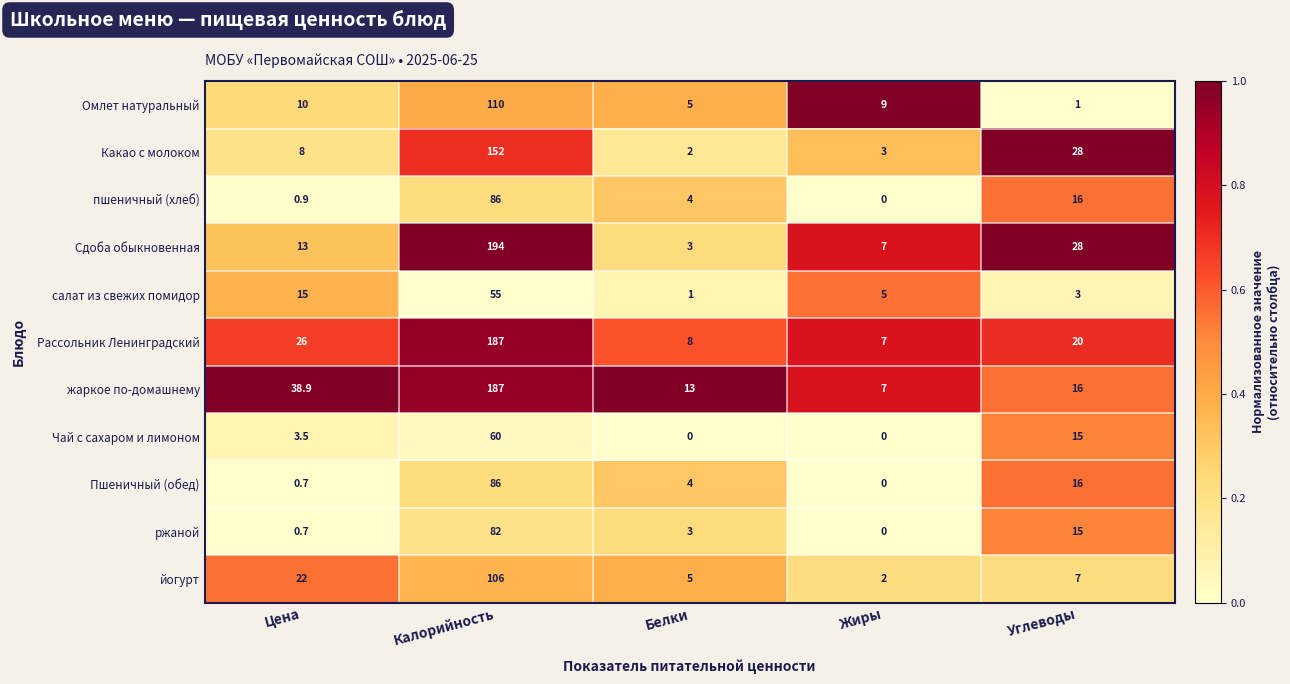

What is the difference between the maximum and minimum values in the Какао с молоком series?

150.0